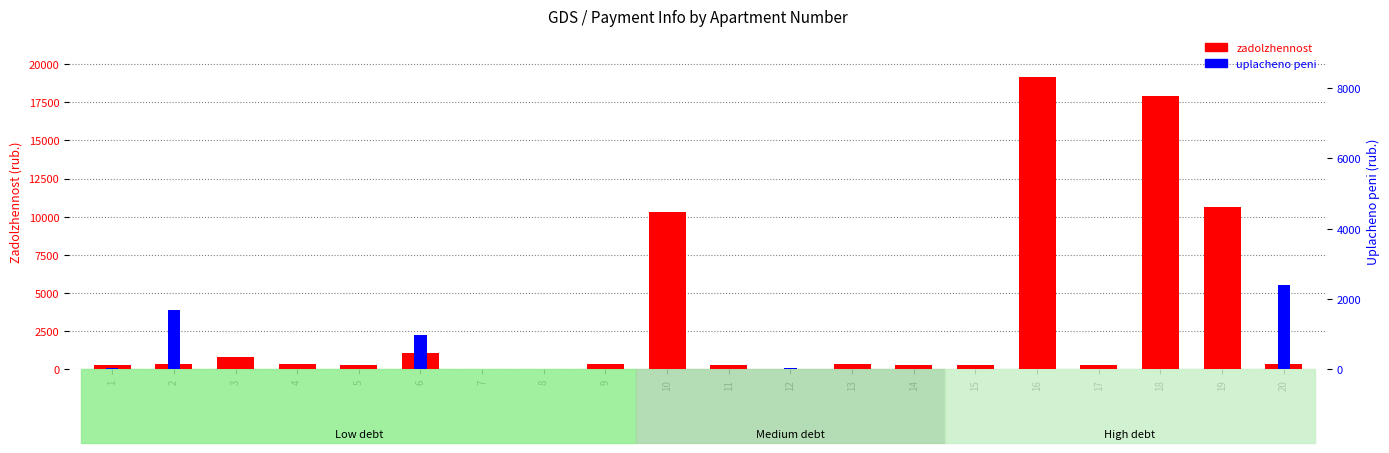

True or false: zadolzhennost has a value of 3010.3 at 10.

False